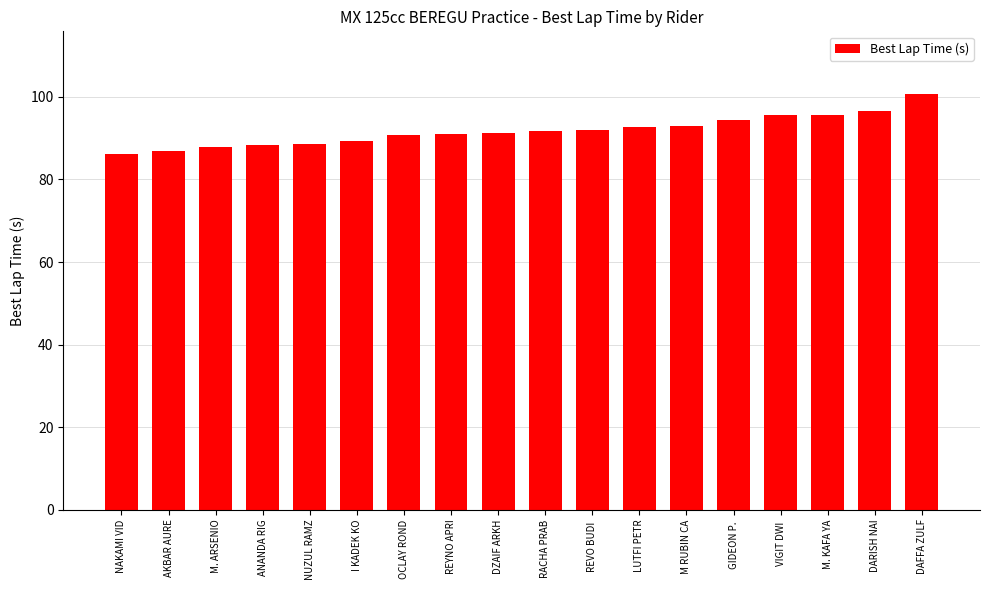

What is the label of the 8th bar from the right?

REVO BUDI 